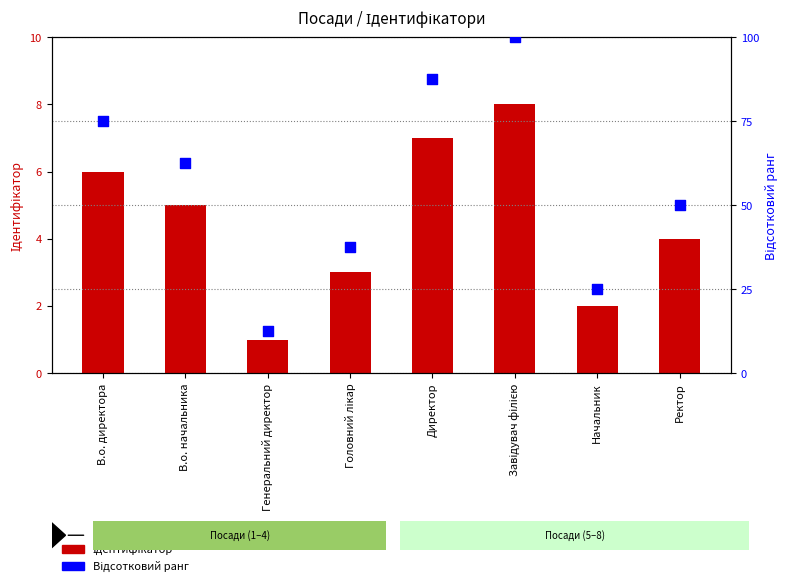

Which series has the largest total across all categories?

Відсотковий ранг